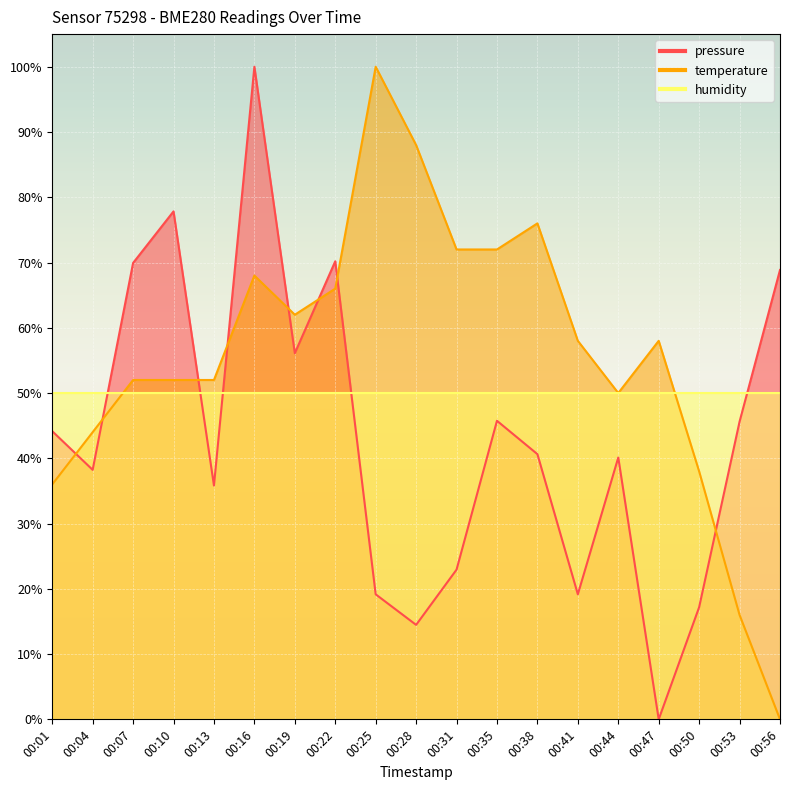

Which series ends up on top after the final intersection of temperature and pressure?

pressure